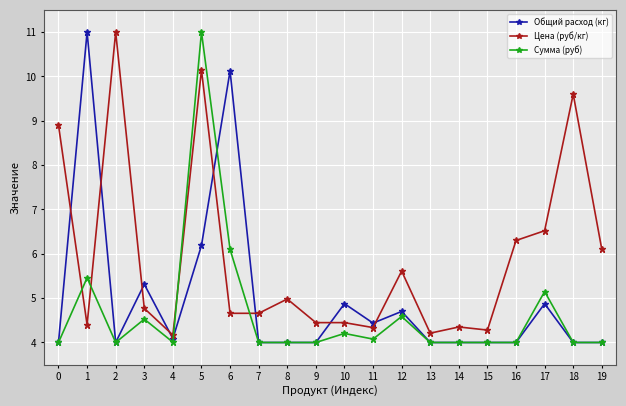

What is the value of the Цена (руб/кг) point at the 11th from the left?

4.4